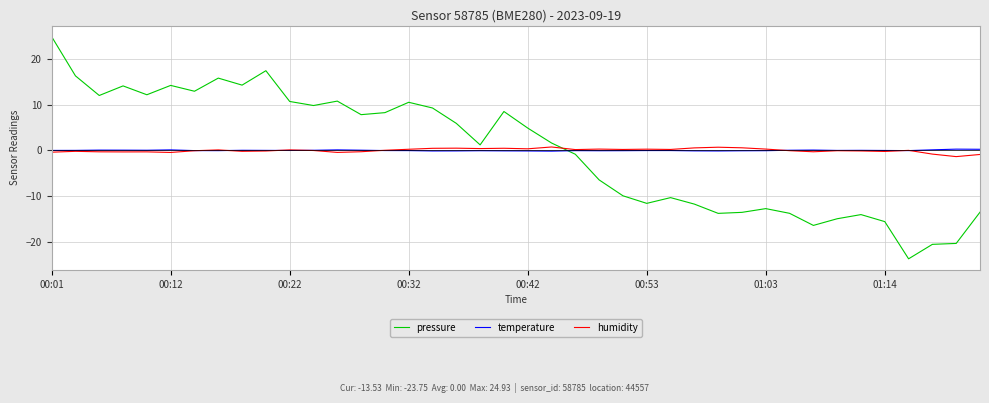

What is the maximum value shown in the chart?

24.9